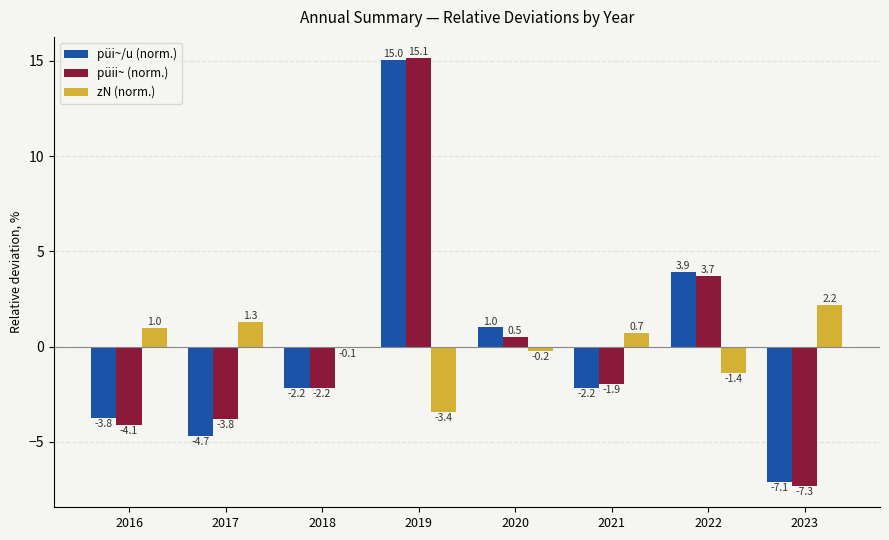

Where is püii~ (norm.) nearest to the value 3?

2022